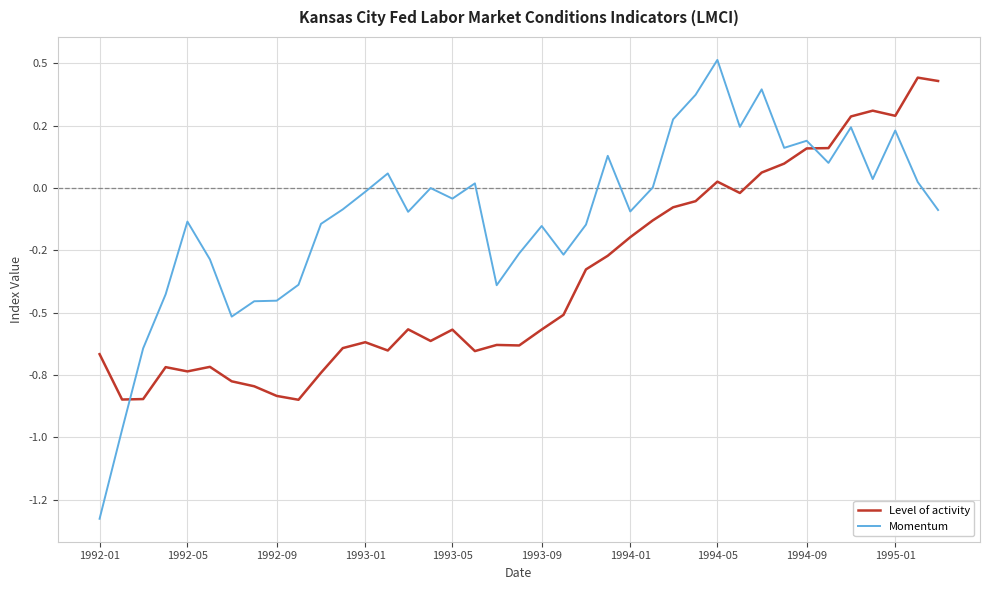

True or false: Momentum has more than 0 interior local peaks.

True